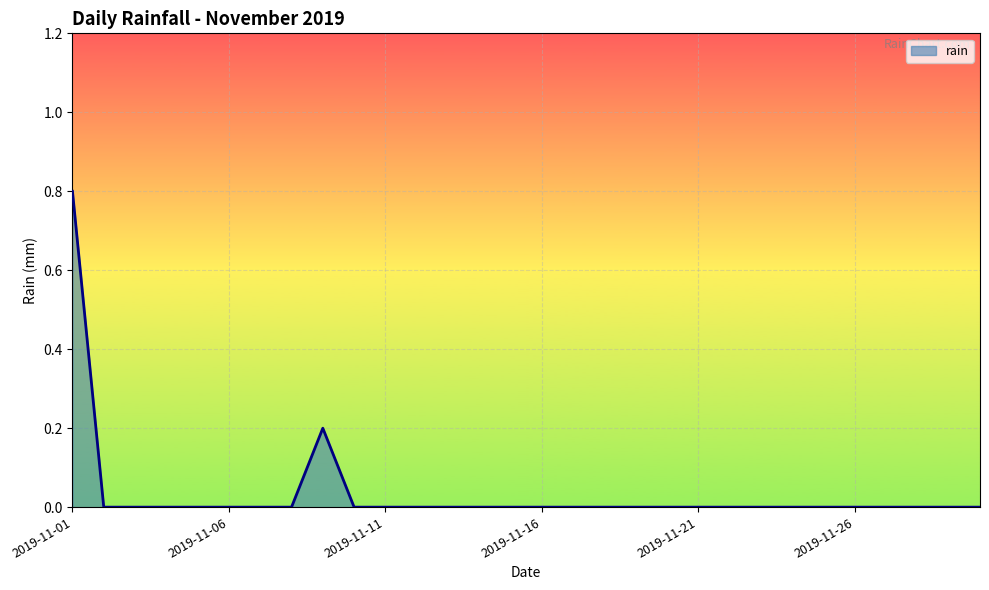

What is the maximum value shown in the chart?

0.8